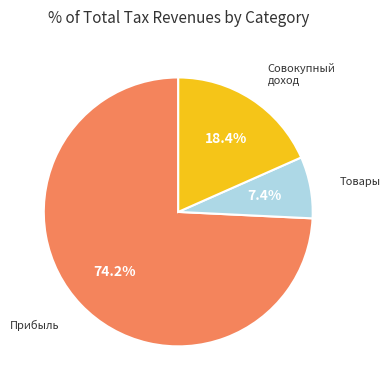

Is there any slice that represents more than half of the pie?

Yes